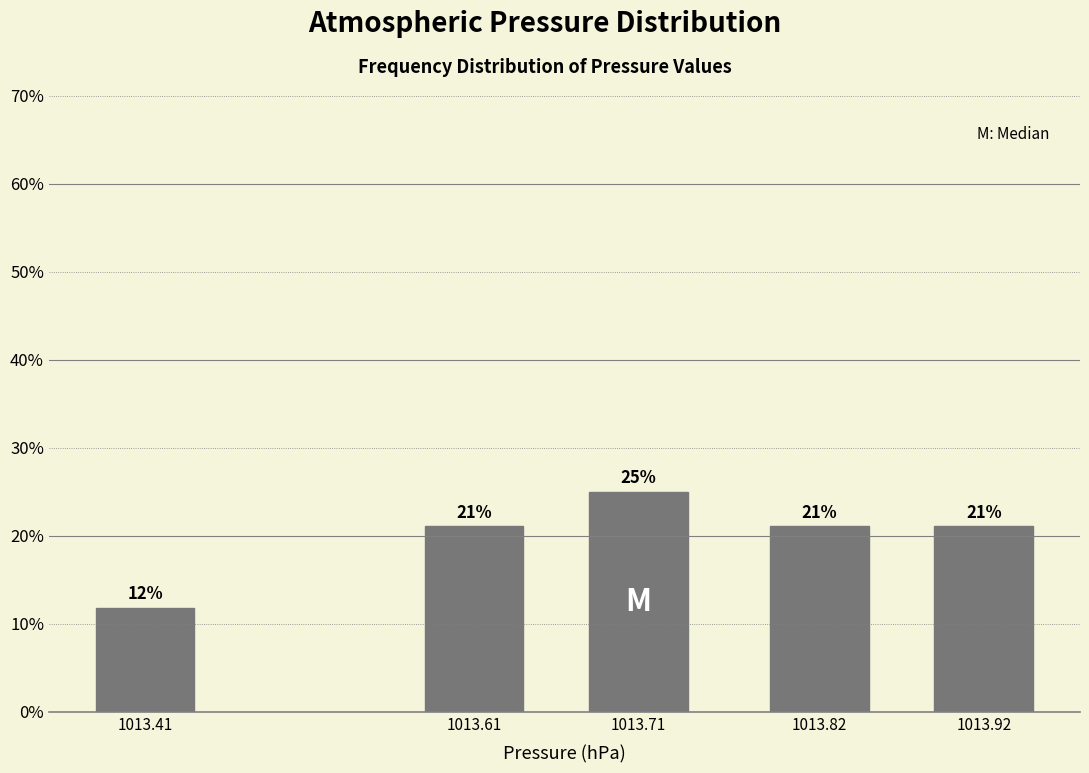

What value does the data have at 1013.61?

21.1